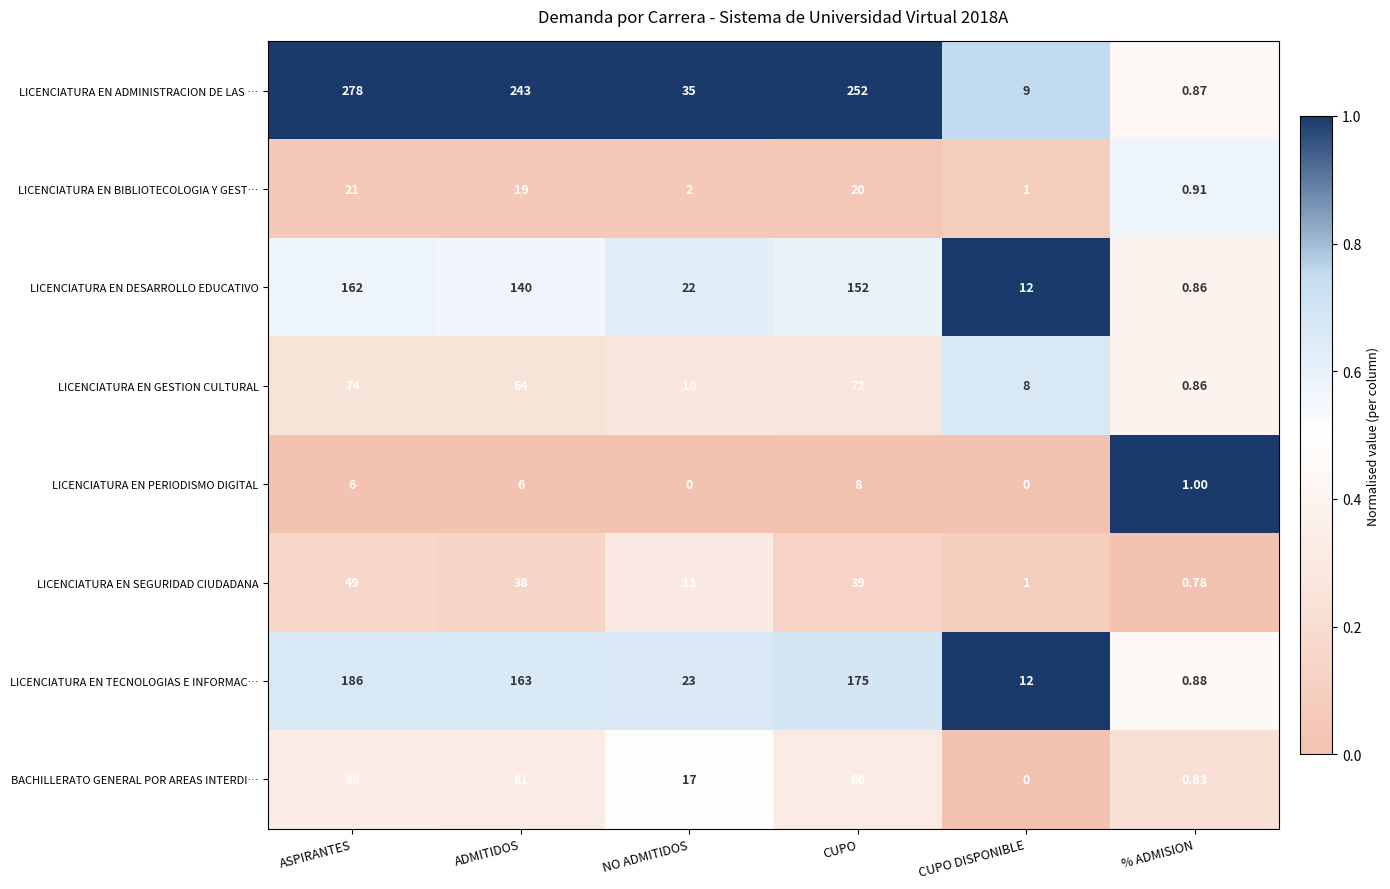

Which series changed the most between ADMITIDOS and % ADMISION?

LICENCIATURA EN ADMINISTRACION DE LAS …